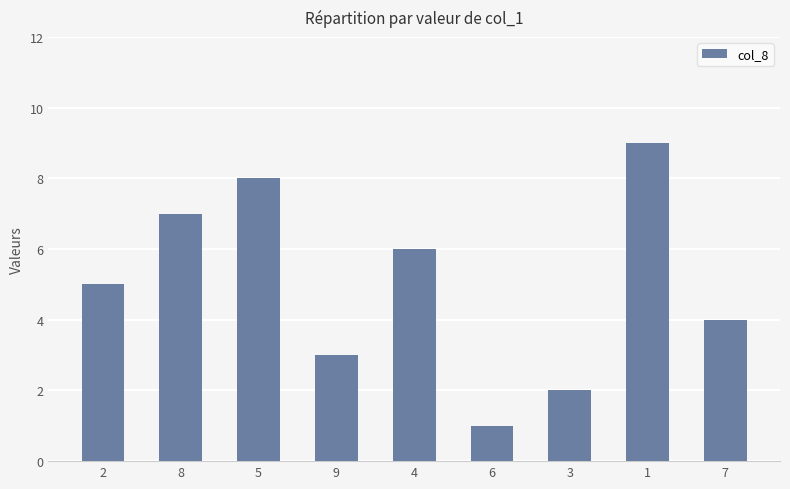

Rank the categories by value from highest to lowest.

1, 5, 8, 4, 2, 7, 9, 3, 6